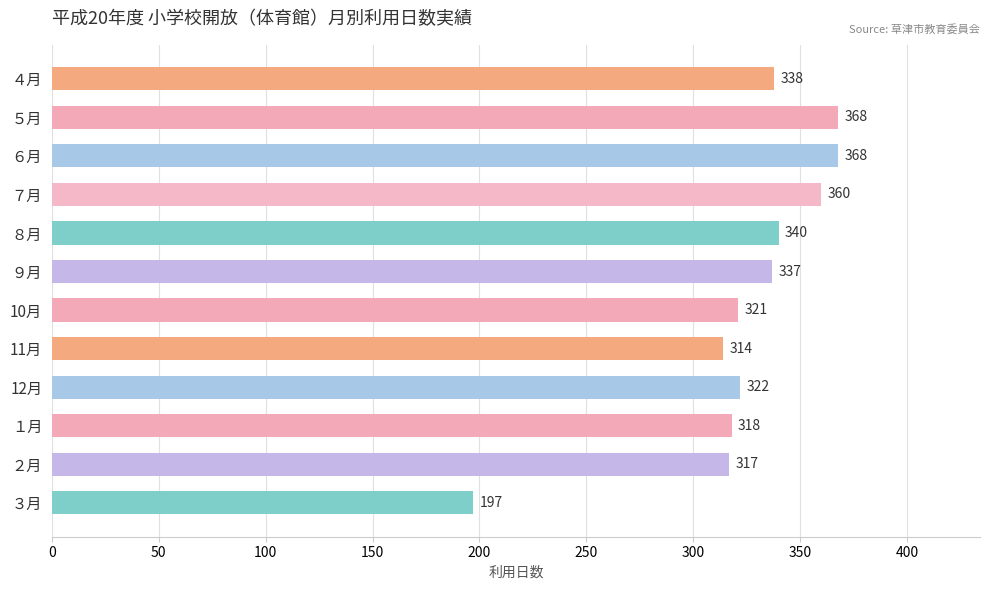

What is the difference between the maximum and minimum values?

171